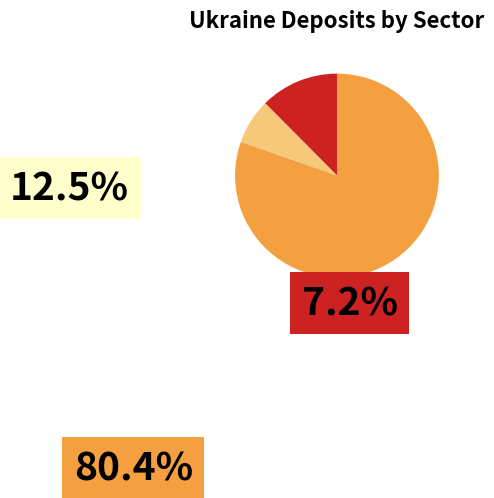

The National currency total slice represents 71% of the pie. True or false?

False